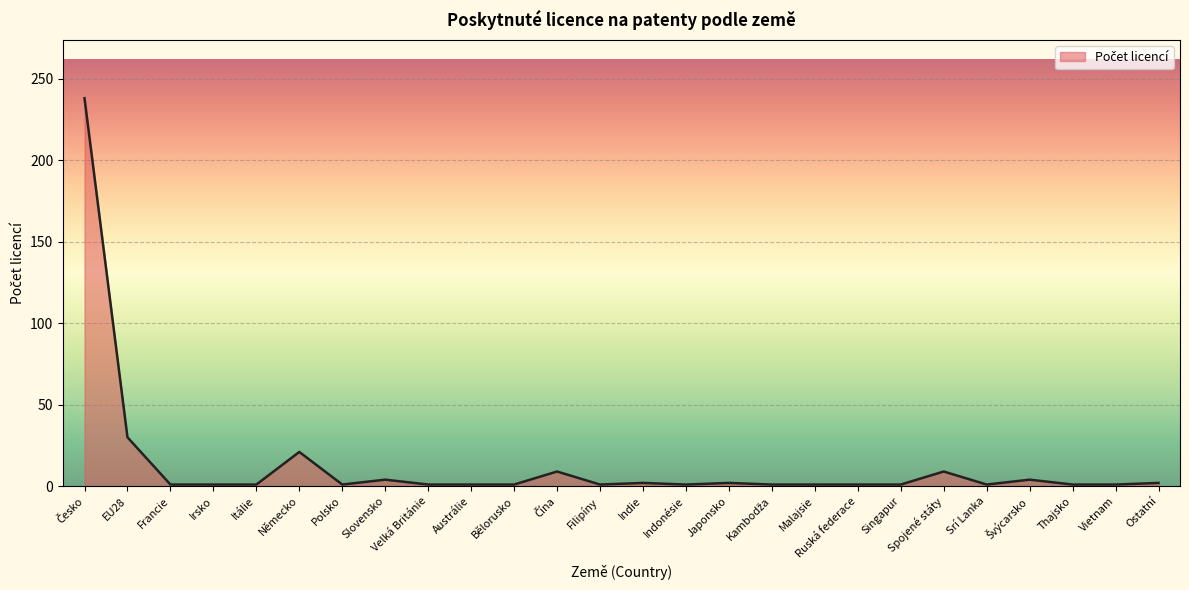

The chart shows a value of 19 at EU28. True or false?

False